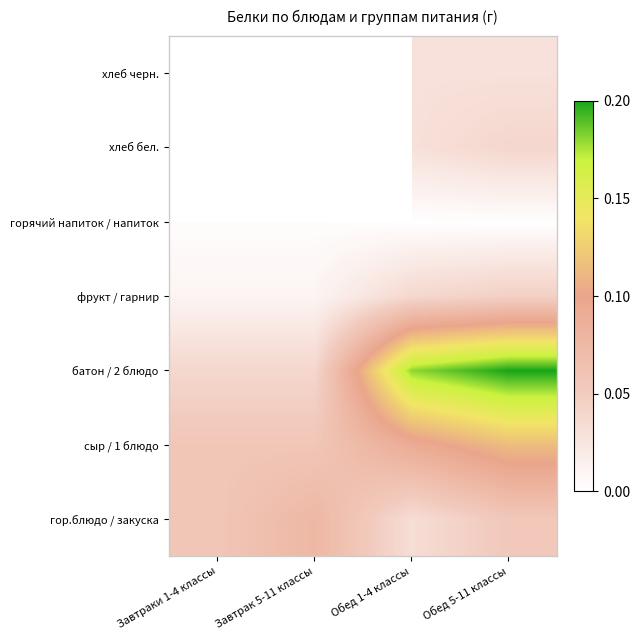

How many distinct data groups are displayed?

7